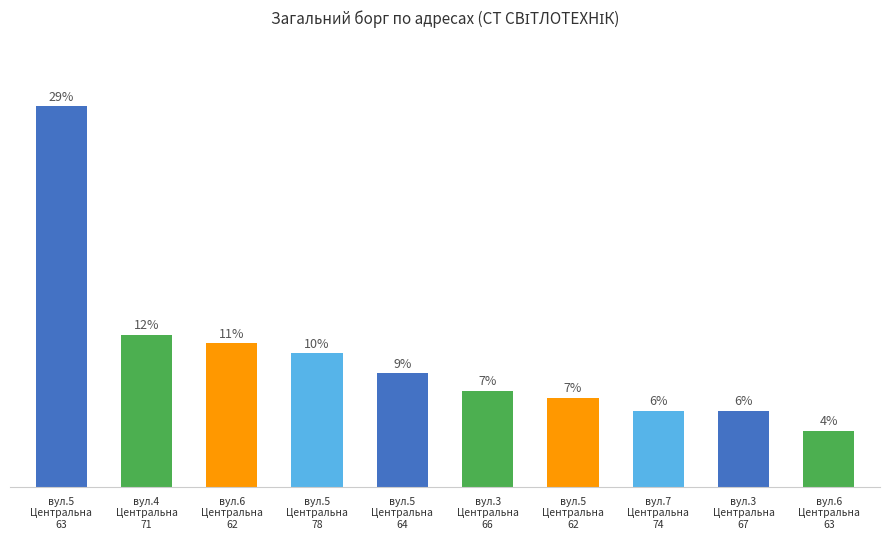

The value at вул.5
Центральна
64 is 14699.7. True or false?

False